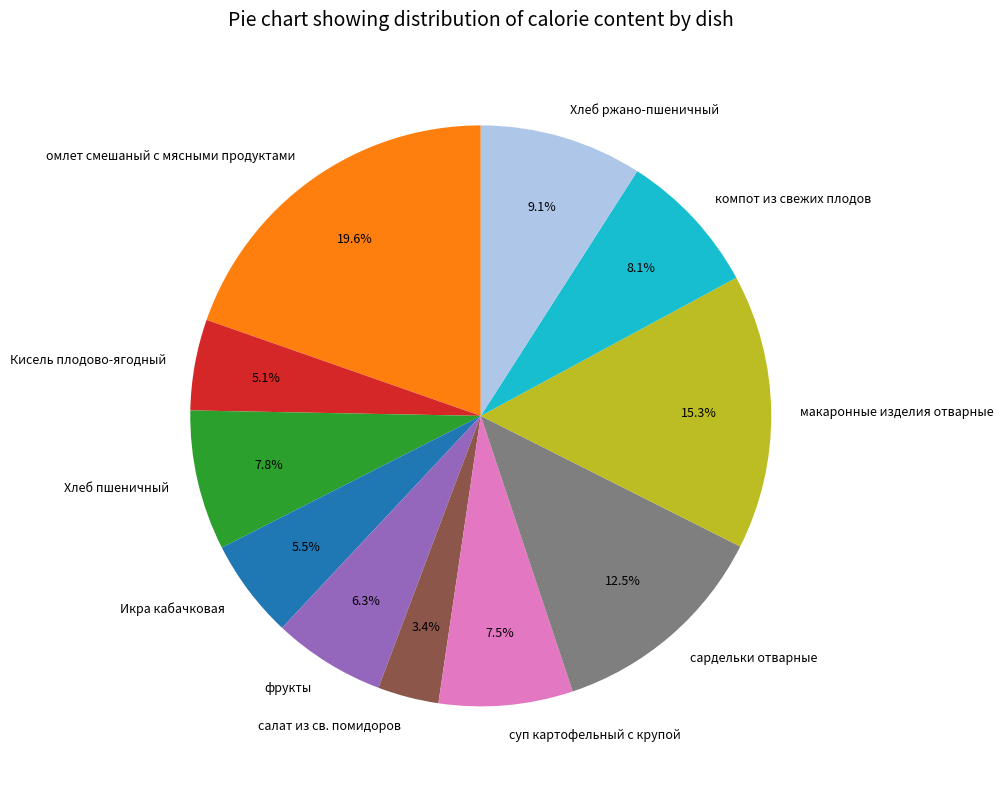

Is the sum of Кисель плодово-ягодный and сардельки отварные greater than half?

No